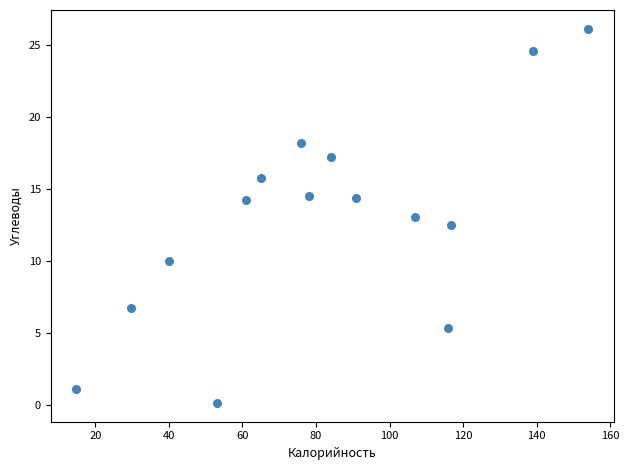

What is the range of Y values (max minus min)?

26.0